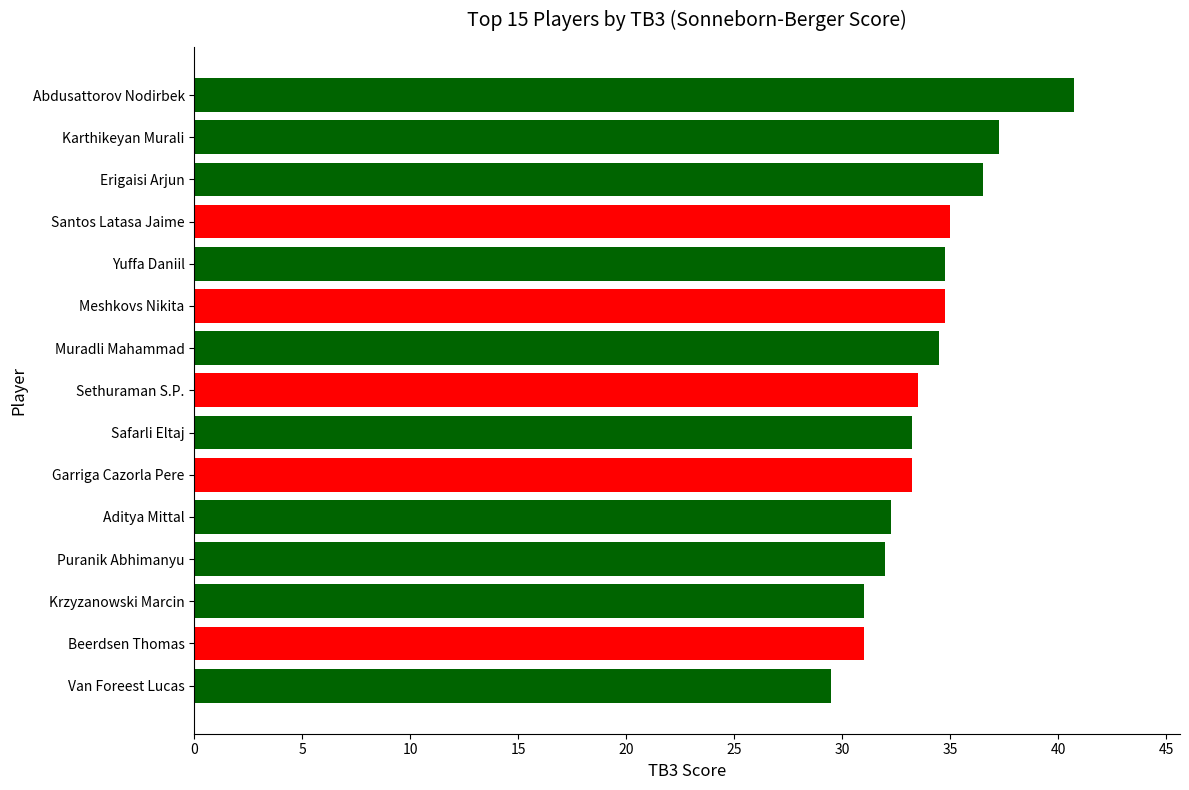

How many data points are above 33?

10